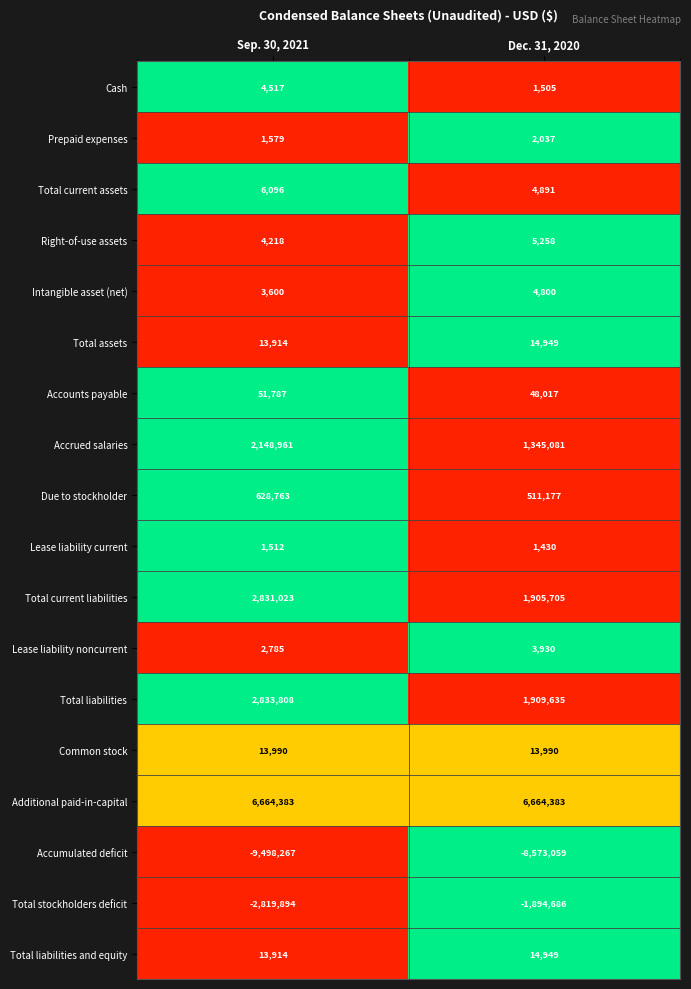

Where is Prepaid expenses nearest to the value 1808?

Sep. 30, 2021